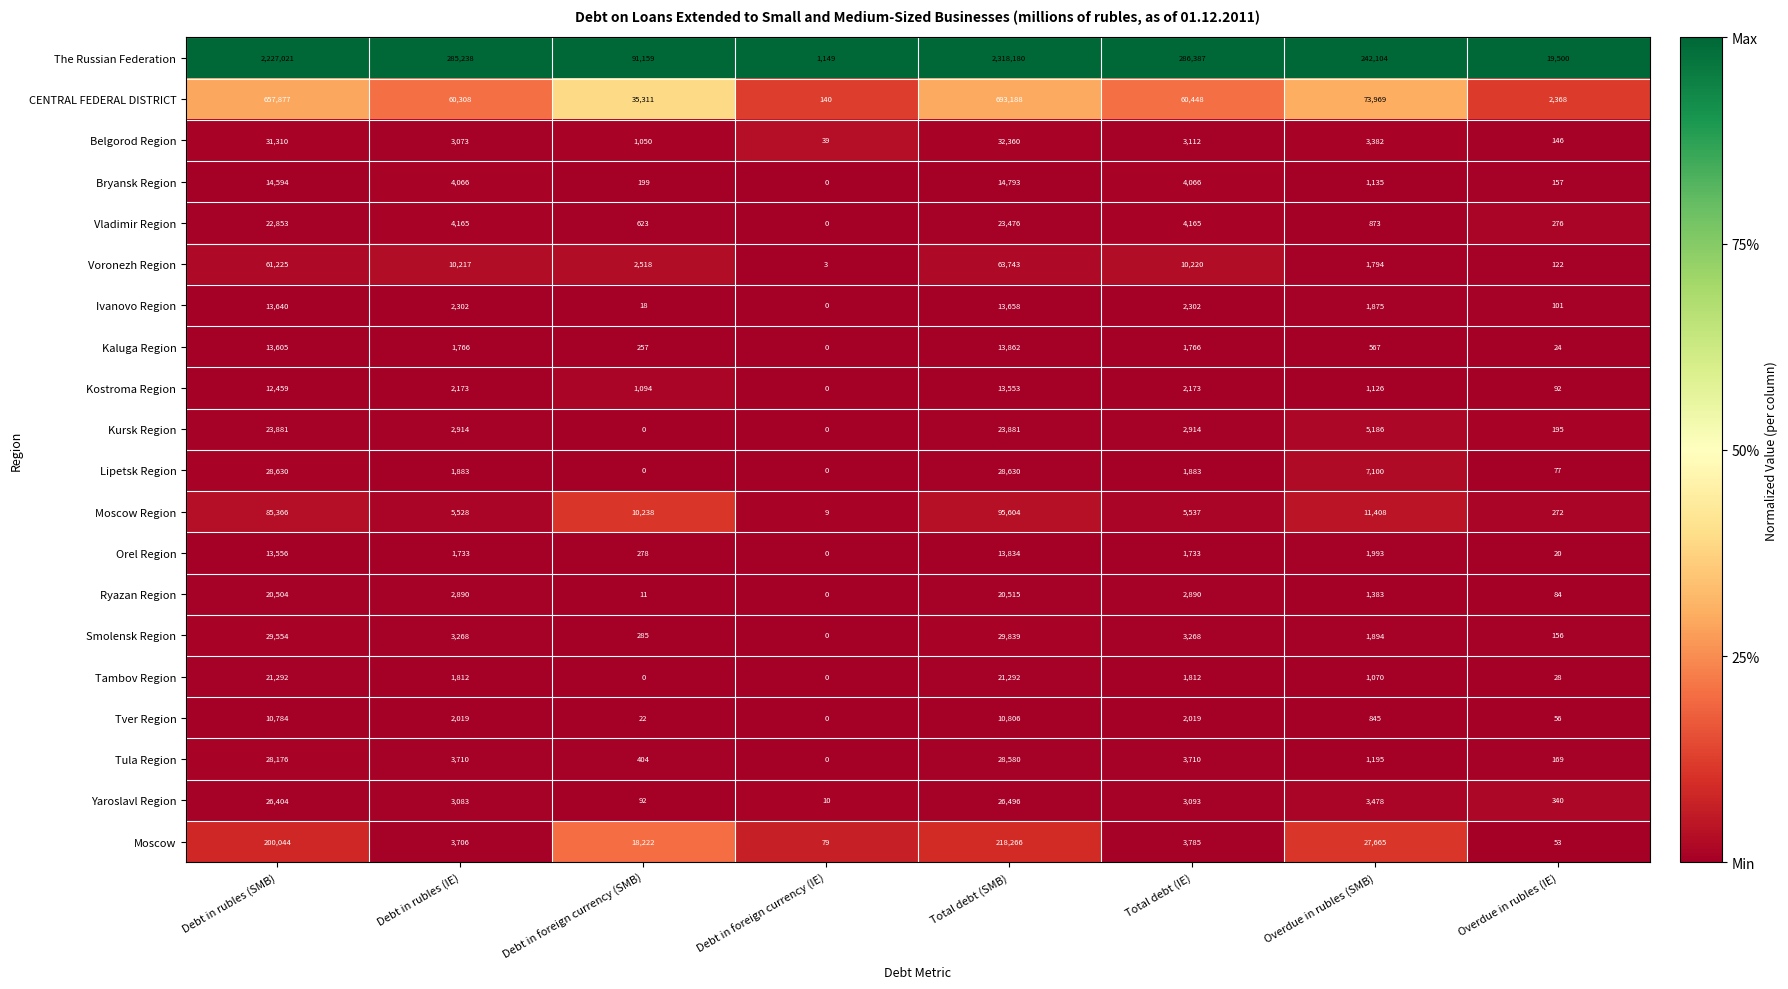

What is the difference between the maximum and minimum values in the Tambov Region series?

21292